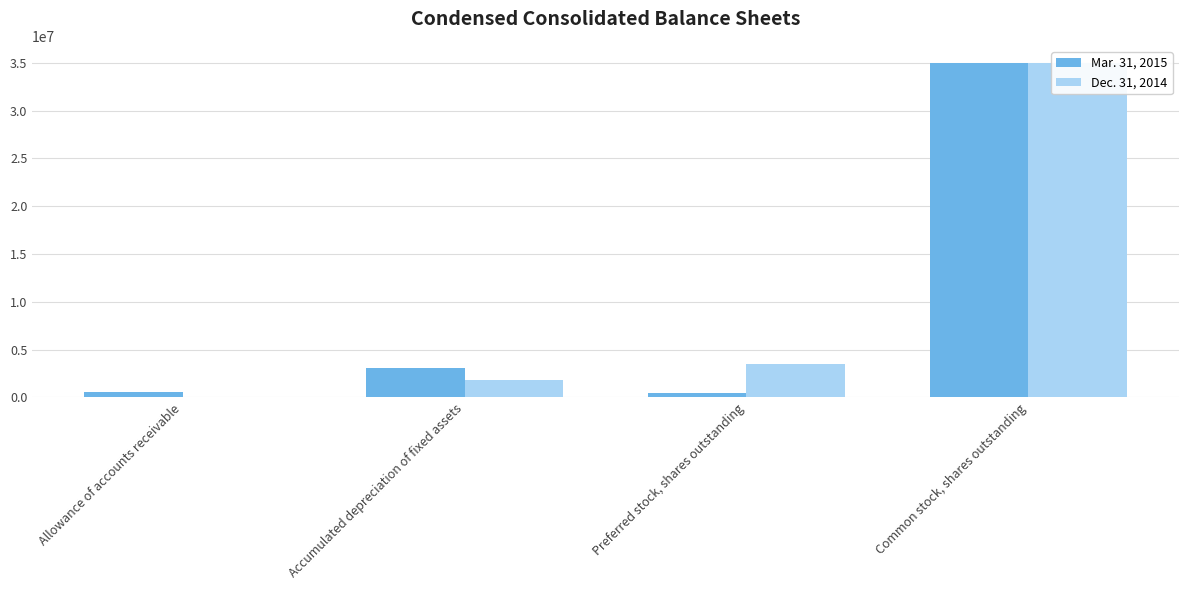

Reading right to left, transcribe all the data shown in this chart.

Mar. 31, 2015: Common stock, shares outstanding=35029495	Preferred stock, shares outstanding=500000	Accumulated depreciation of fixed assets=3062903	Allowance of accounts receivable=529244
Dec. 31, 2014: Common stock, shares outstanding=35029495	Preferred stock, shares outstanding=3500000	Accumulated depreciation of fixed assets=1781086	Allowance of accounts receivable=62800